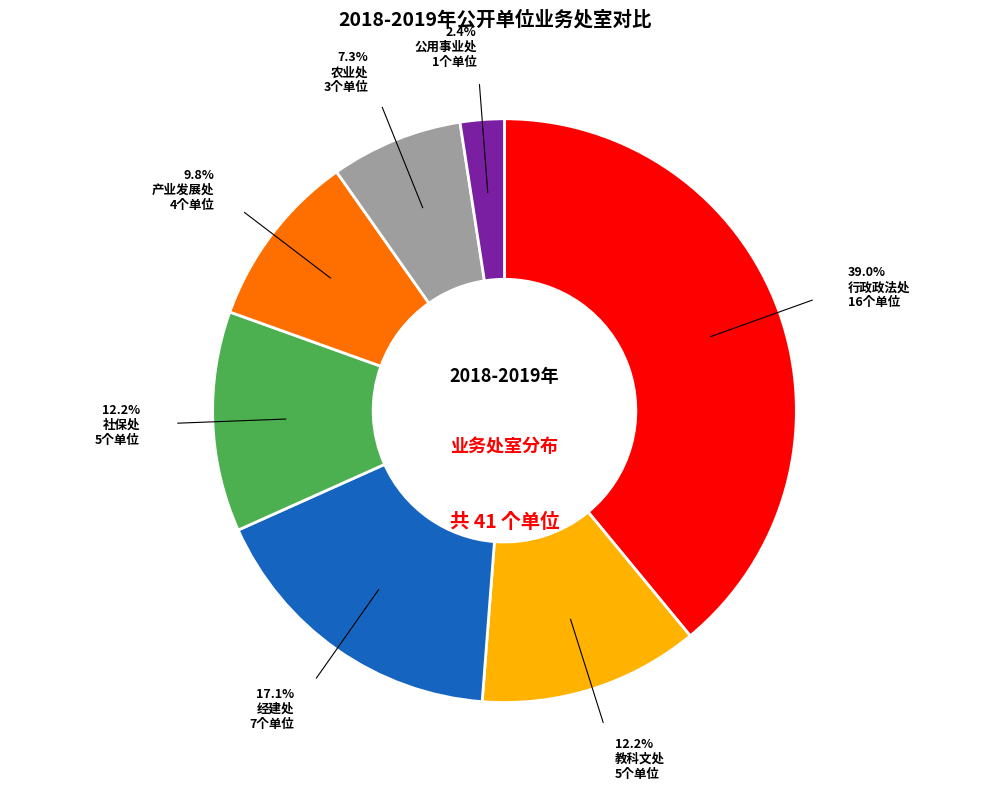

Count the number of slices in the pie.

7